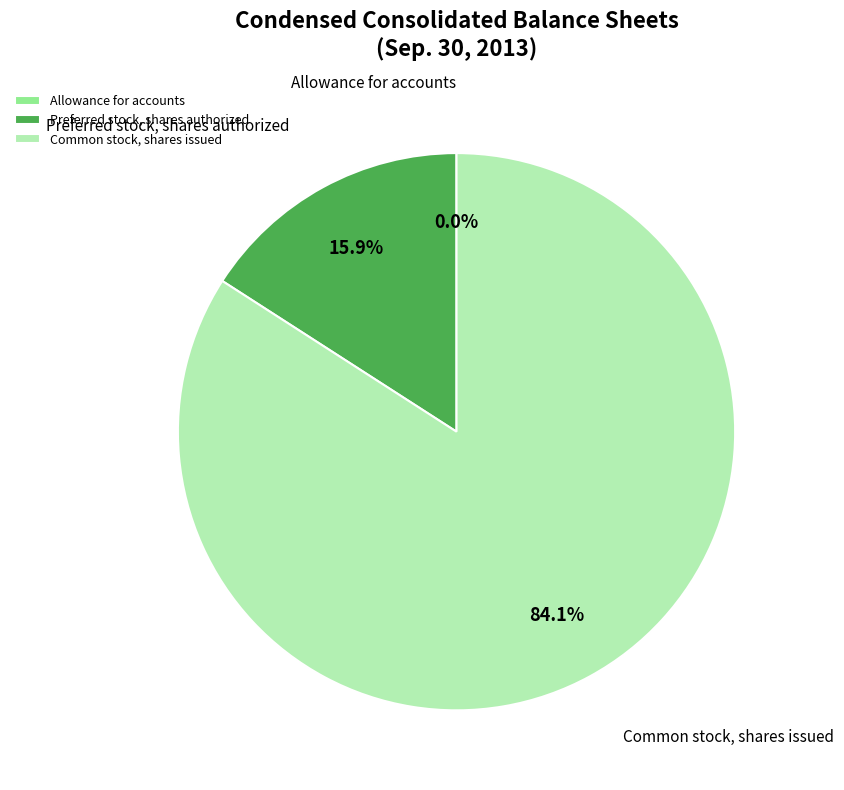

Is there any slice that represents more than half of the pie?

Yes